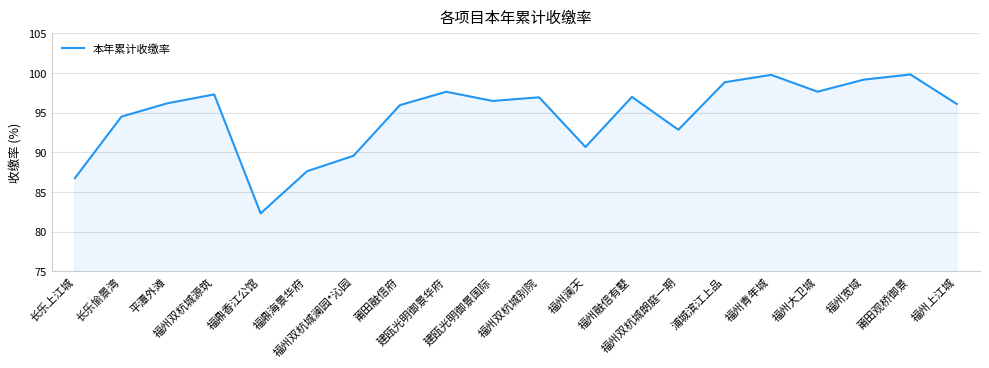

What is the average value?

94.6